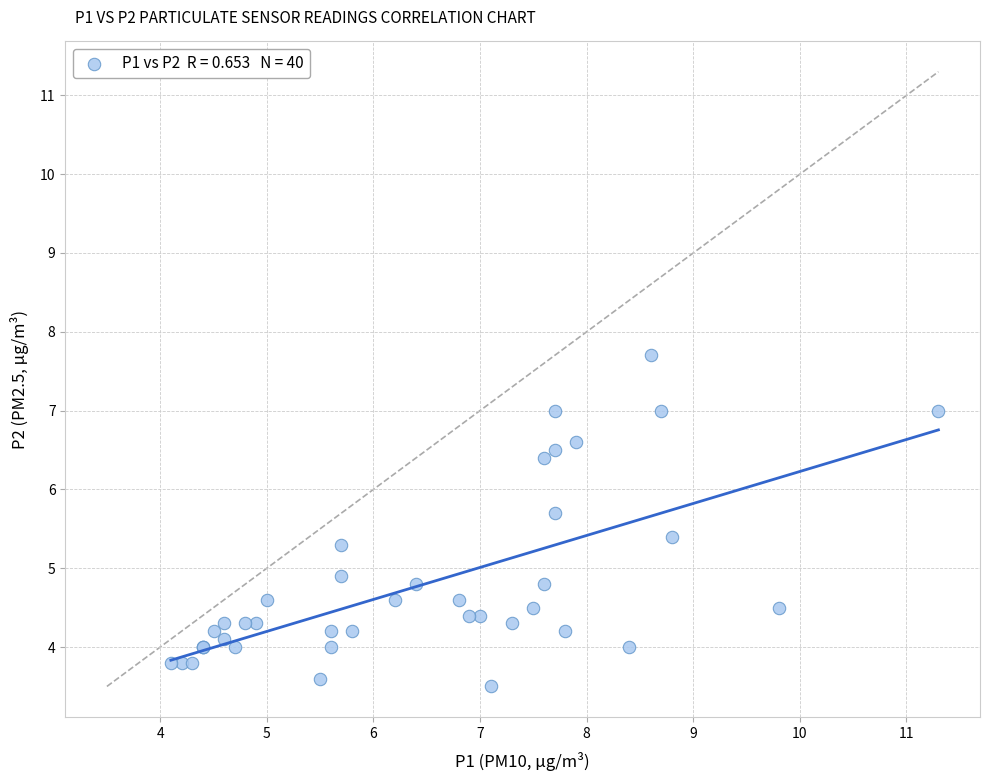

What Y value in the scatter plot is closest to 5?

4.9